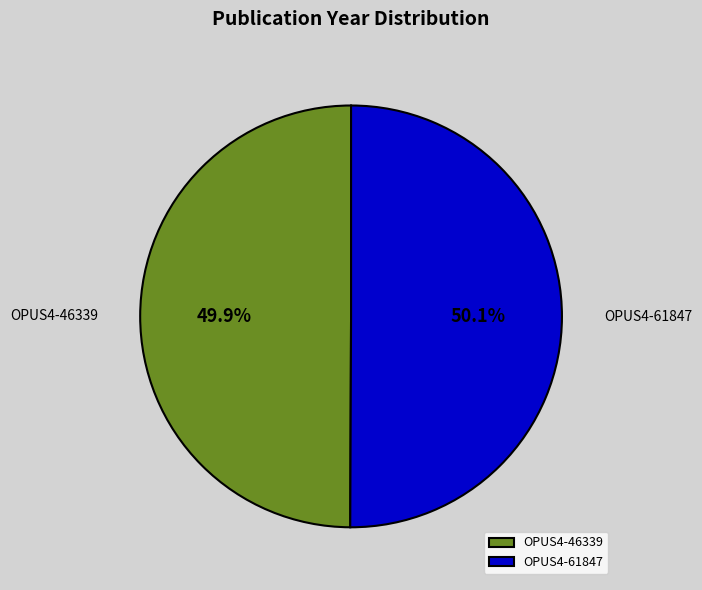

Combined, do OPUS4-61847 and OPUS4-46339 account for over 50%?

Yes